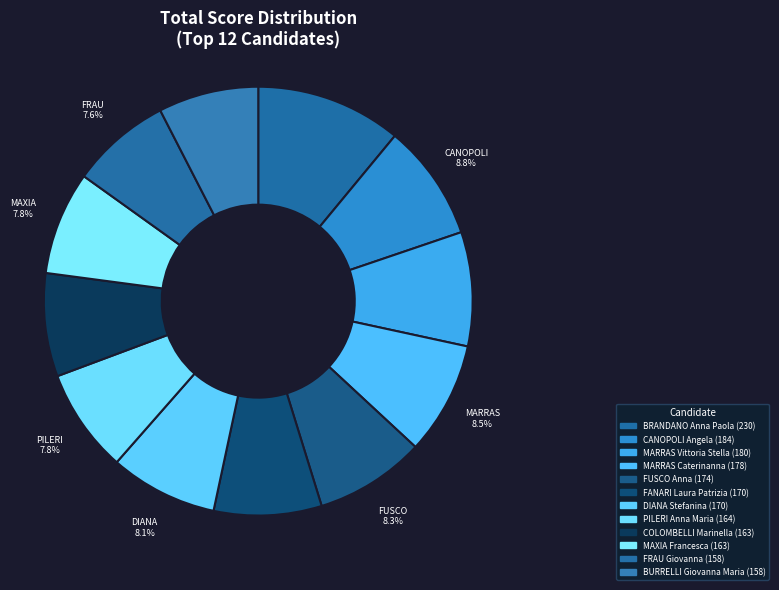

How much of the chart is everything except CANOPOLI Angela?

91.2%